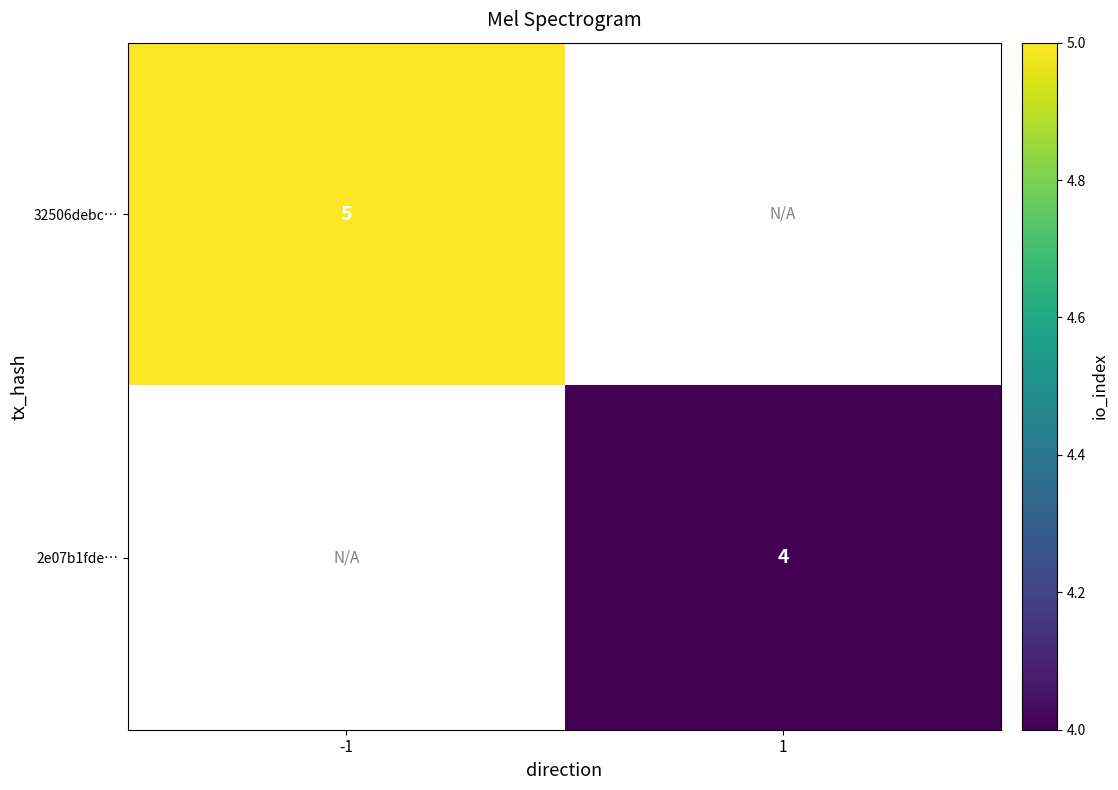

True or false: 2e07b1fde… has a value of 5.3 at 1.

False